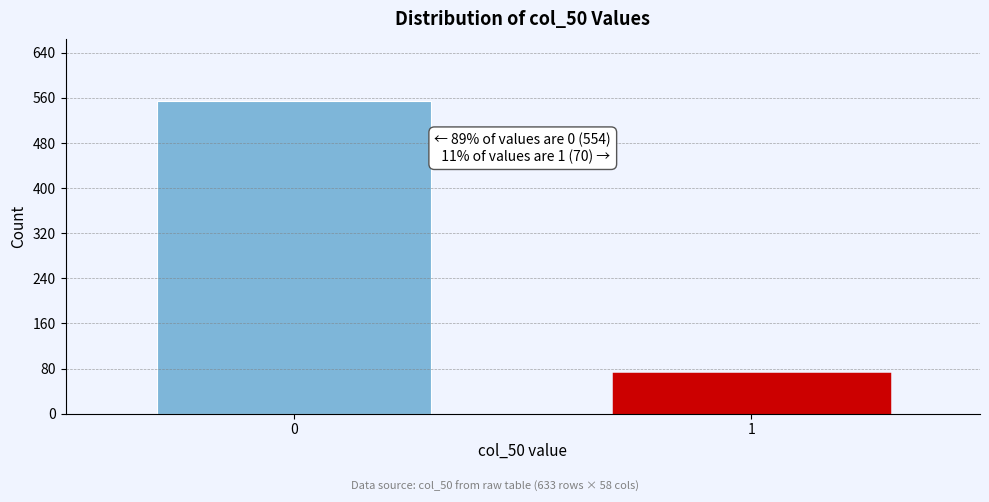

Reading left to right, what are all the values shown in this chart?

0=554	1=70